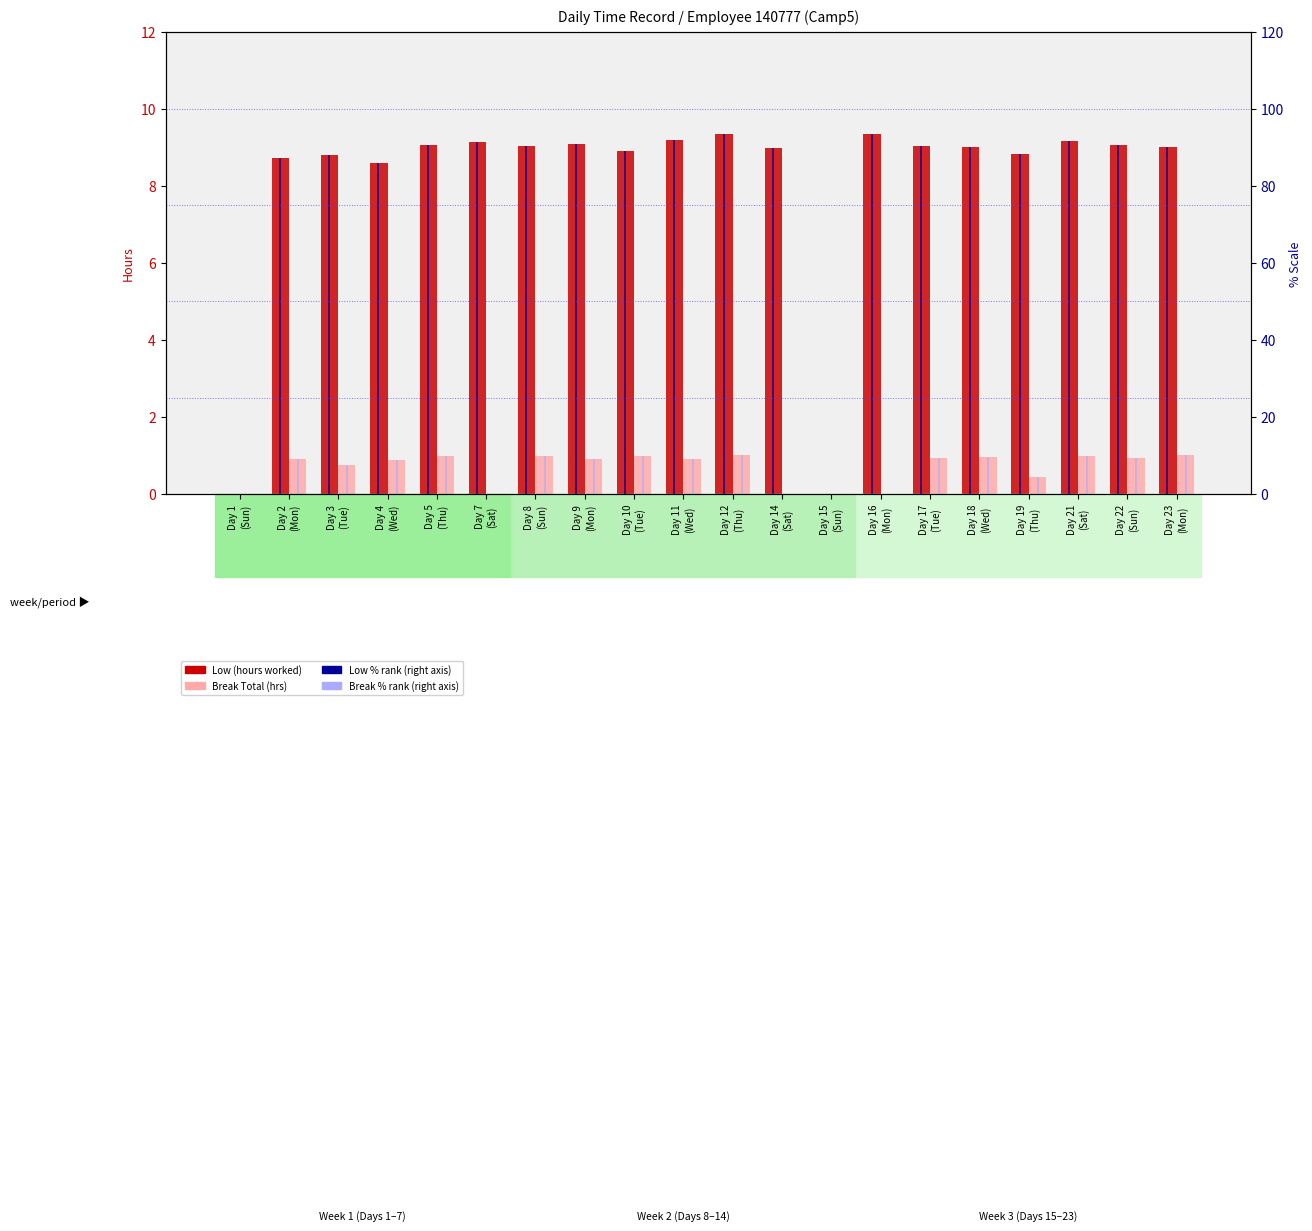

Is the value of Break % rank at Day 22
(Sun) greater than the value of Low (hours worked) at Day 11
(Wed)?

Yes